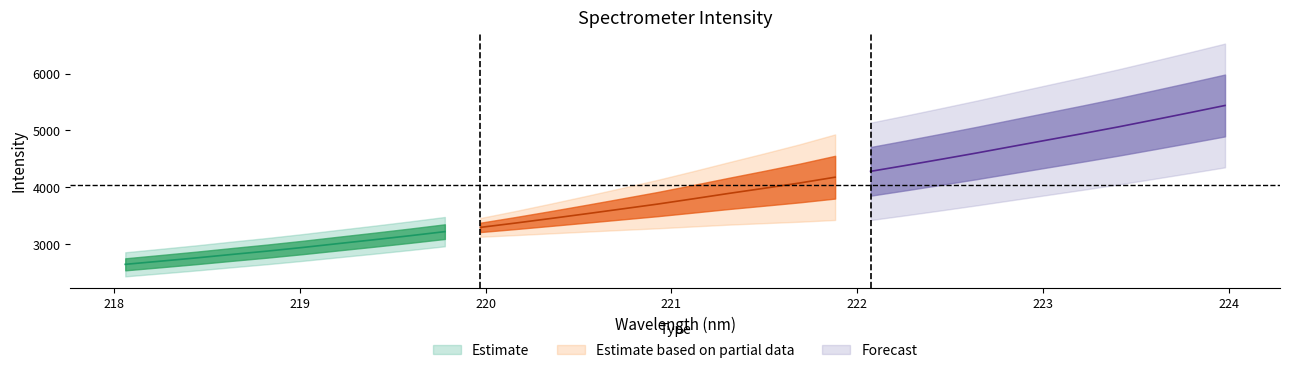

What is the value of the x point at the 14th from the left?

220.5